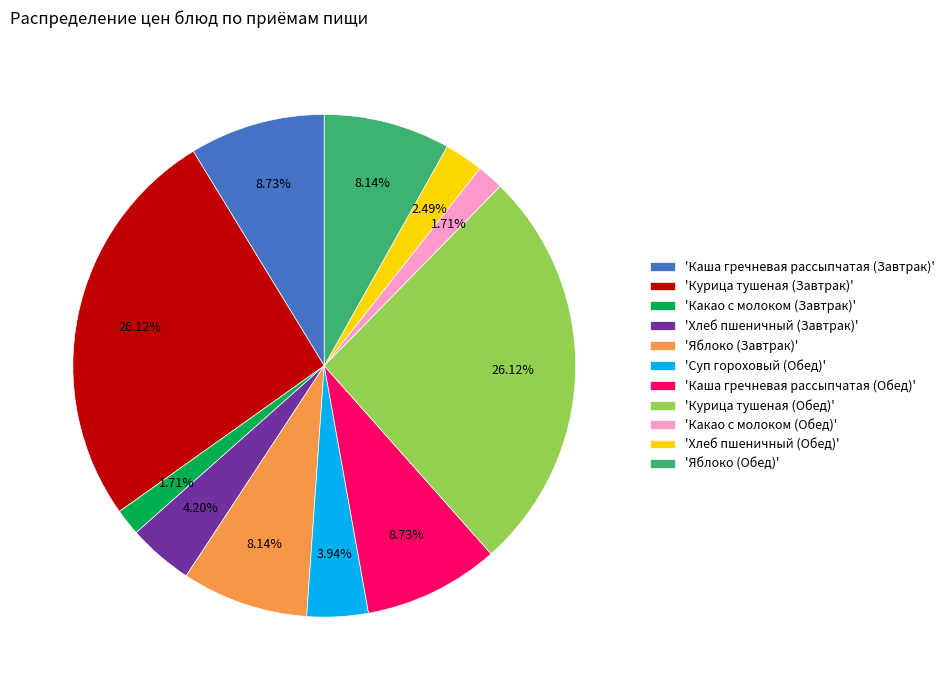

Is there a majority slice in this chart?

No